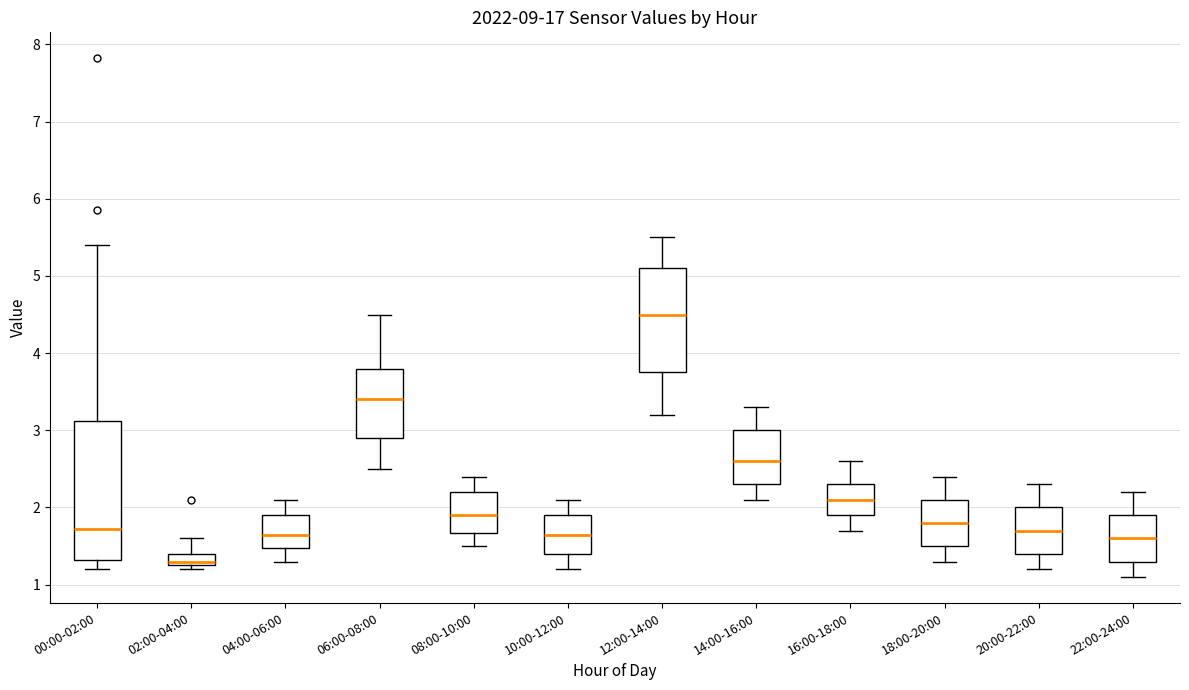

Where does the lower whisker of the box for 18:00-20:00 end on the y-axis? The values are not printed on the chart, so give them approximately, as read against the axis.

1.3